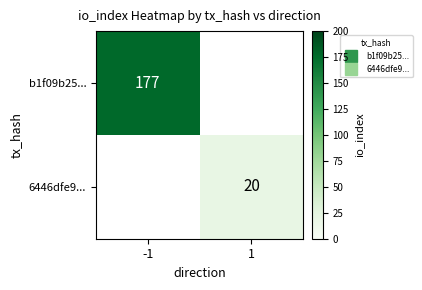

At which label is b1f09b25... closest to 177?

-1